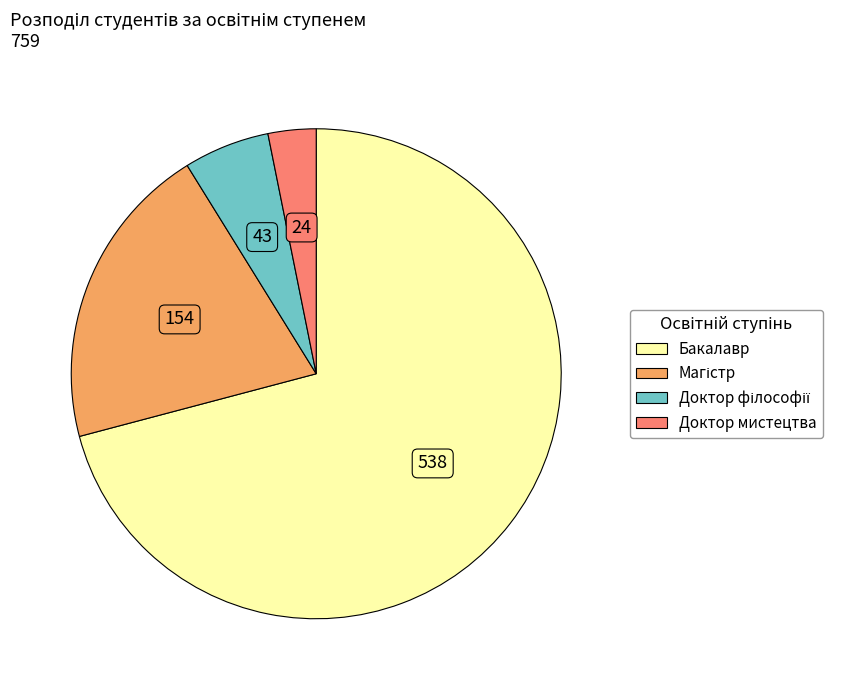

The Доктор мистецтва slice represents 3% of the pie. True or false?

True